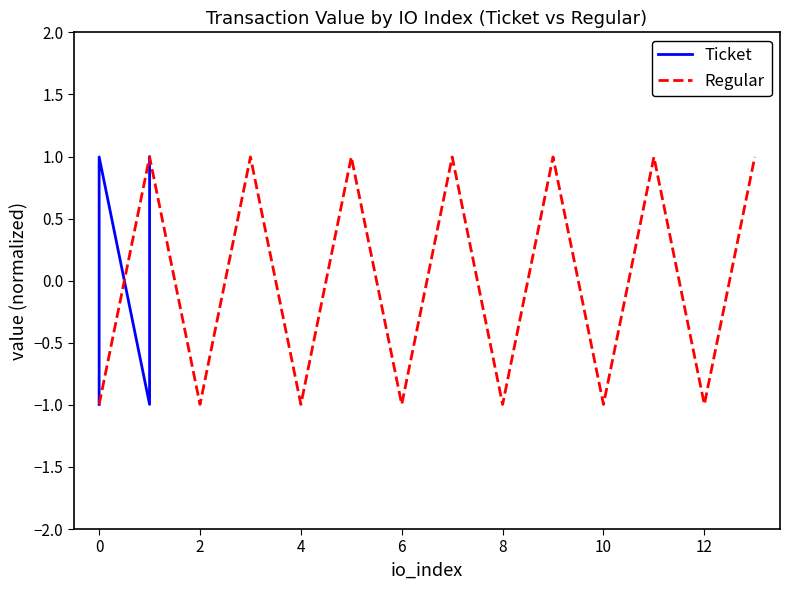

What is the maximum value for Regular?

1.0